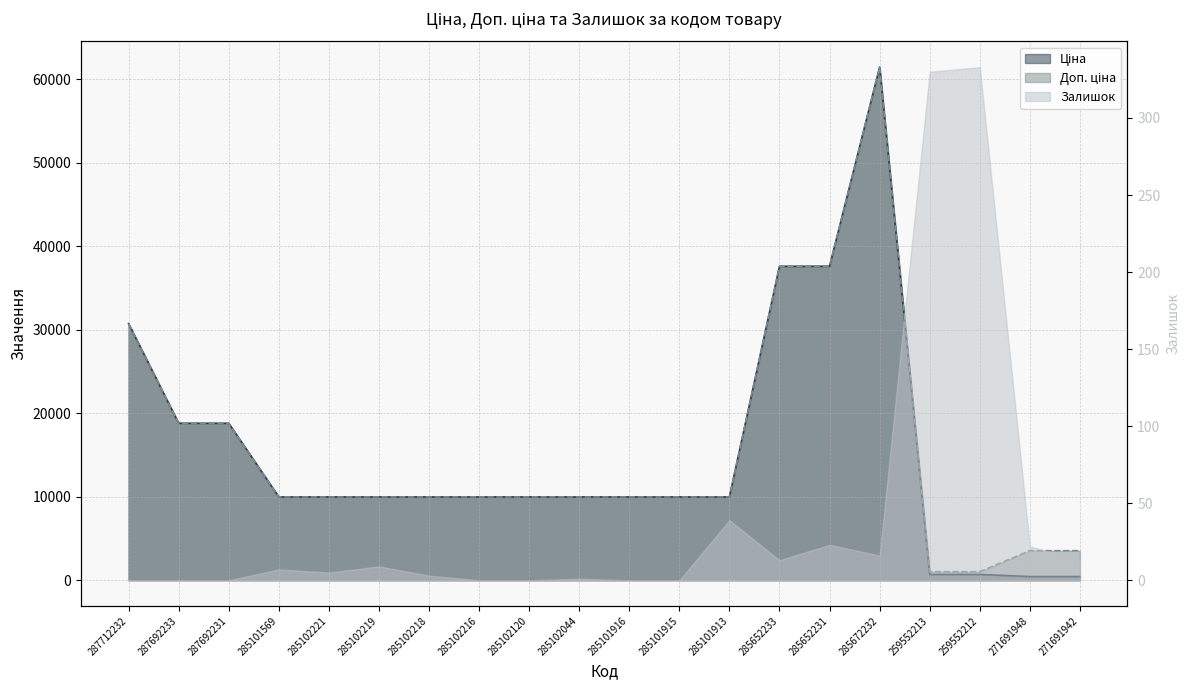

At which category does Ціна reach its first local peak?

285672232